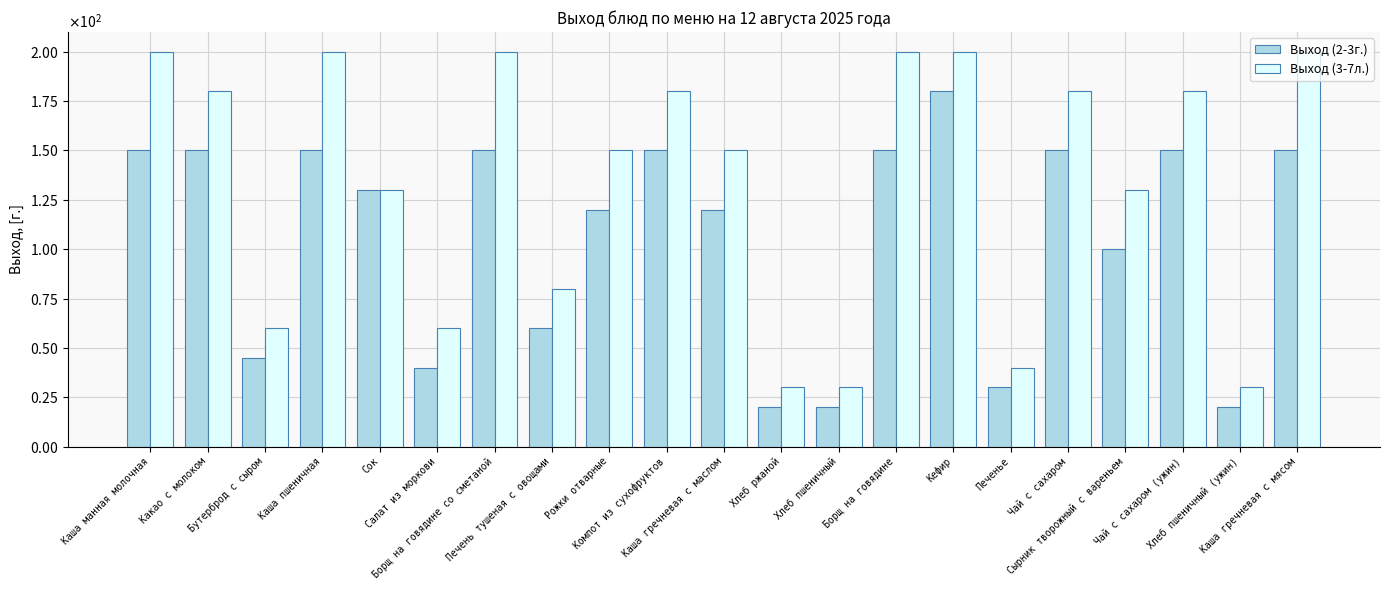

What are all the series names shown in the legend?

Выход (2-3г.), Выход (3-7л.)